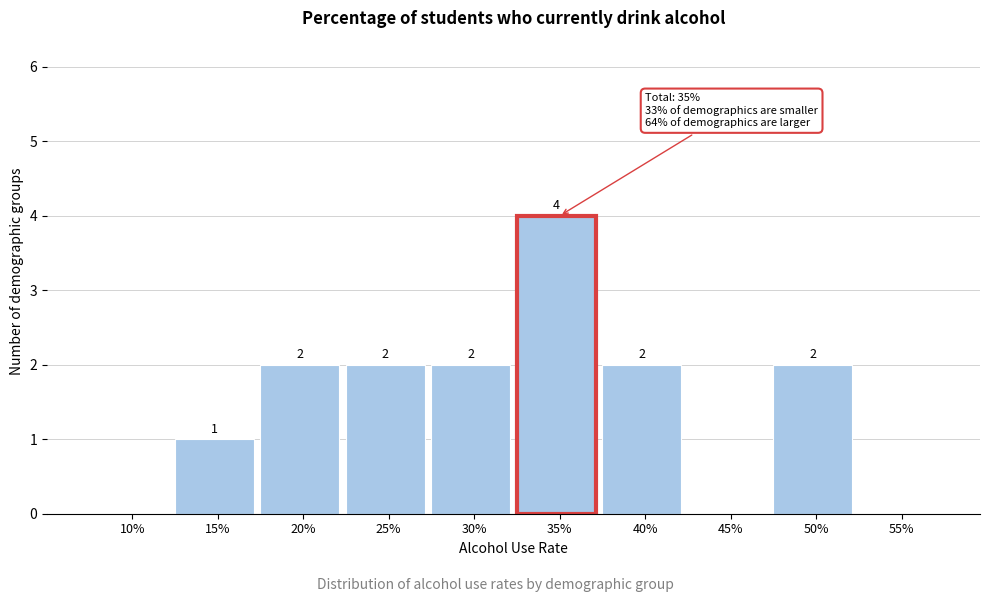

Reading left to right, transcribe all the data shown in this chart.

10%=0	15%=1	20%=2	25%=2	30%=2	35%=4	40%=2	45%=0	50%=2	55%=0